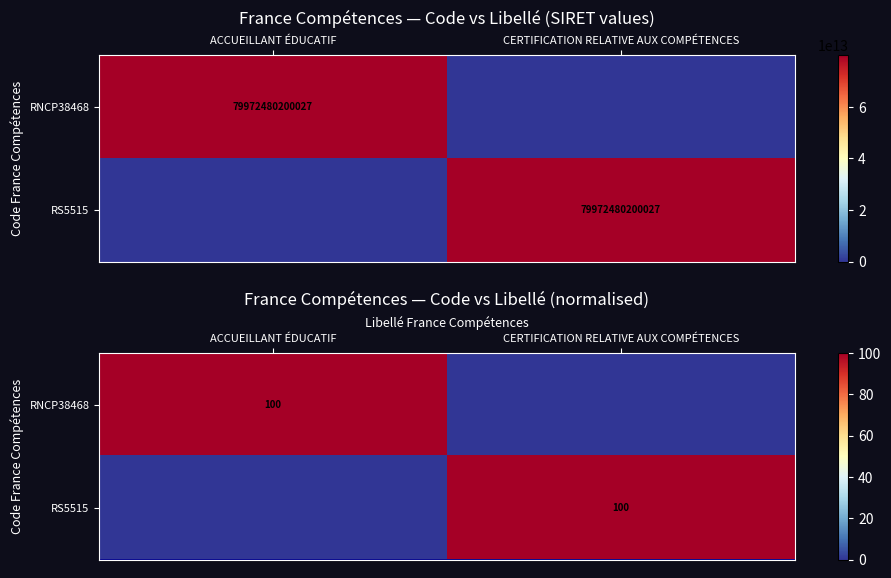

At which category does the chart reach its peak across all series?

ACCUEILLANT ÉDUCATIF